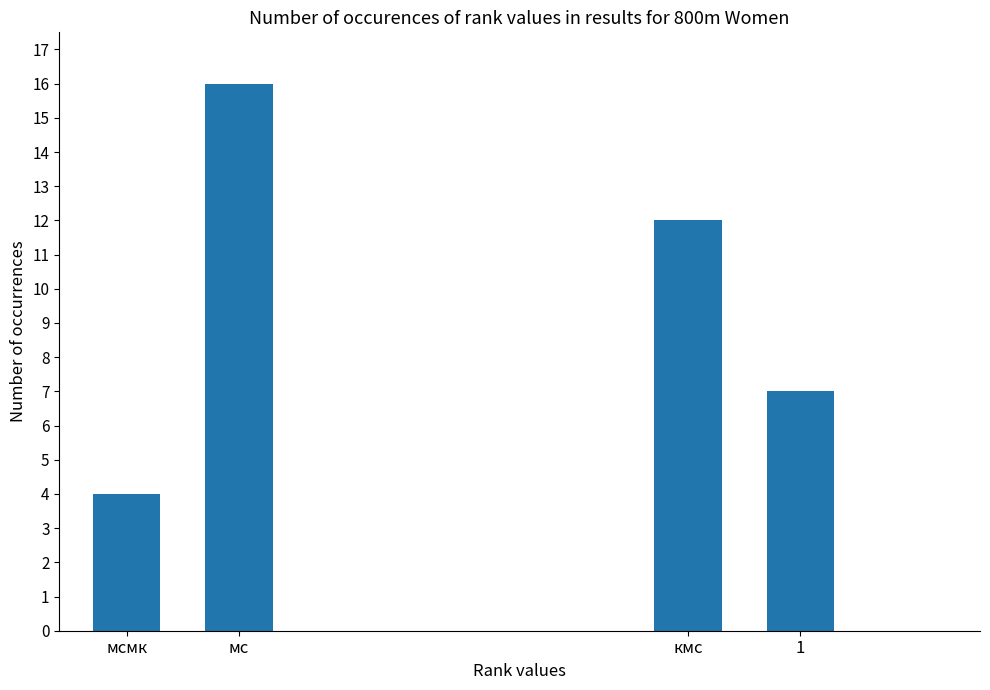

What is the difference between the second highest and minimum values?

8